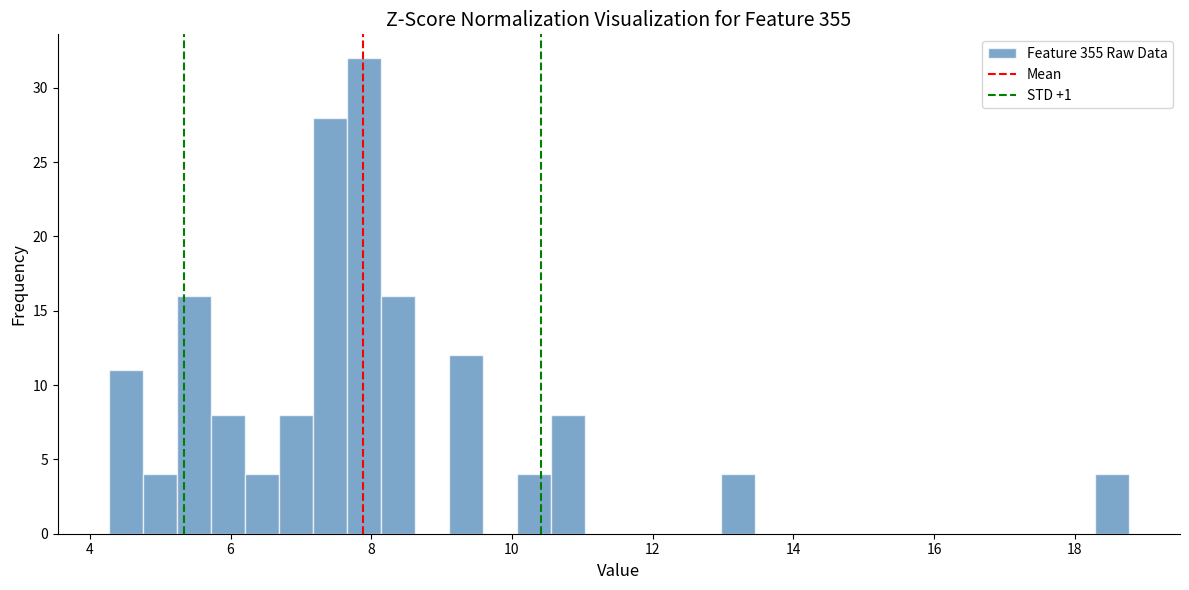

Around what value on the x-axis is the tallest bar? Give the approximate position of its centre, as read against the axis.

7.8